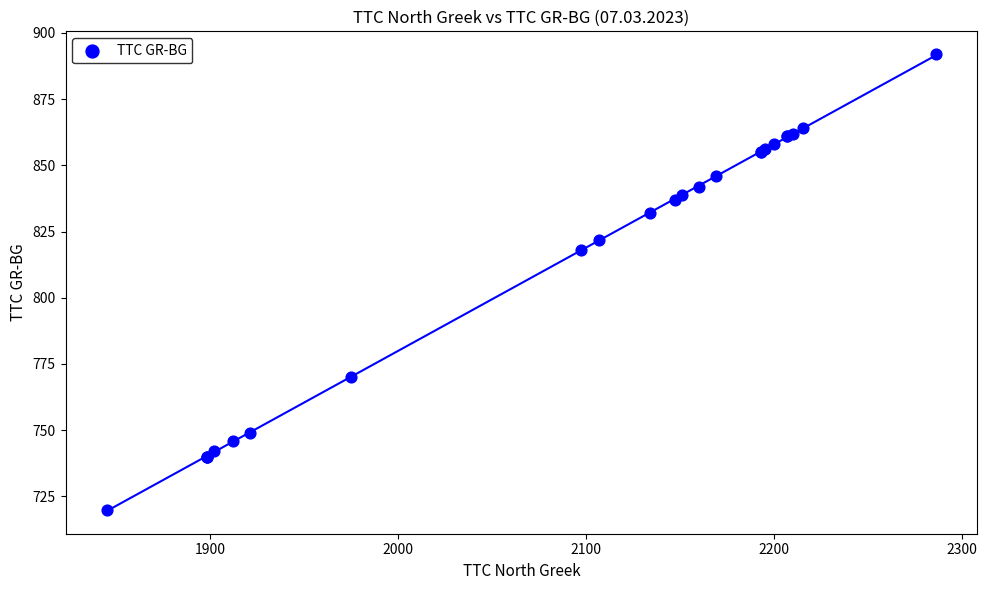

What Y value in the scatter plot is closest to 806?

818